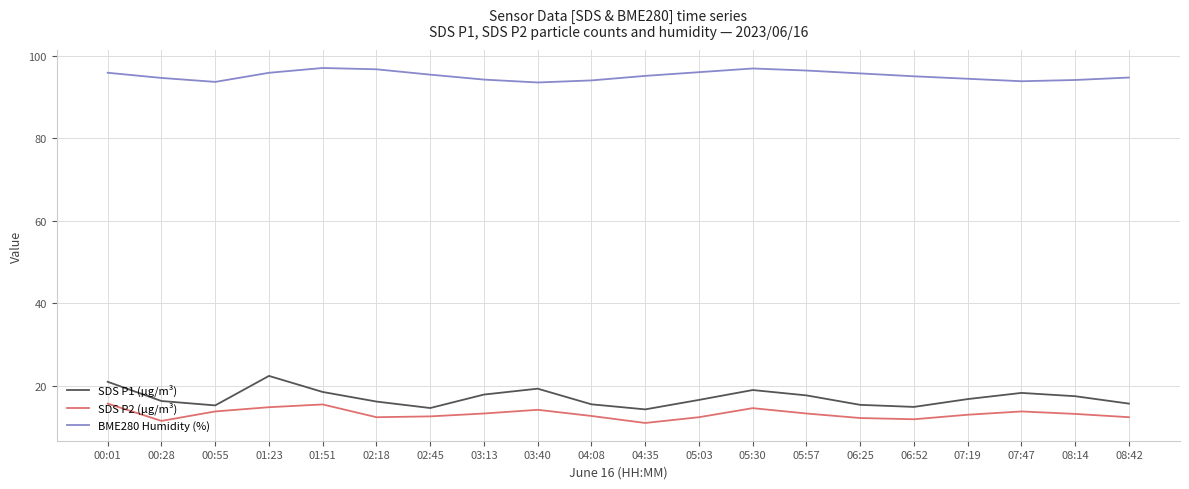

Rank the series by their maximum value, from highest to lowest.

BME280 Humidity (%), SDS P1 (µg/m³), SDS P2 (µg/m³)